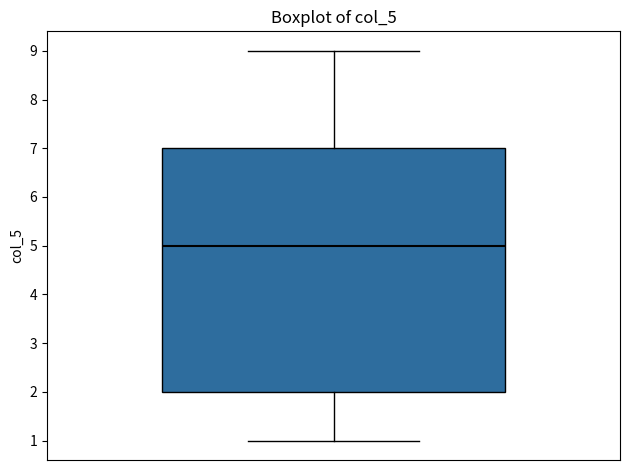

Read this box plot against the y-axis: the position of the median line, the range covered by the box, and the ends of both whiskers. The values are not printed on the chart, so give them approximately, as read against the axis.

median 5, box 2 to 7, whiskers 1 to 9